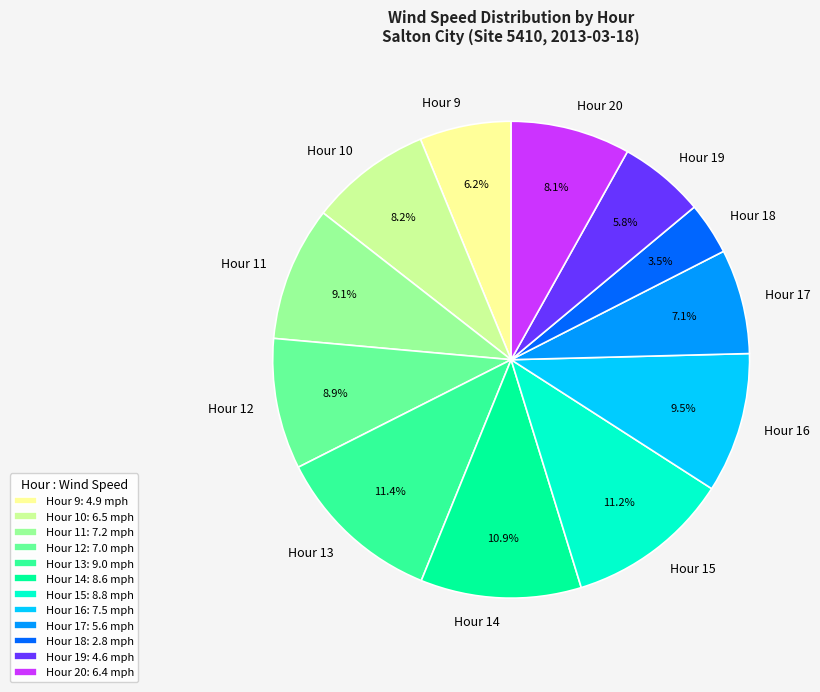

To the nearest percent, what is the combined percentage of Hour 13 and Hour 20?

20%